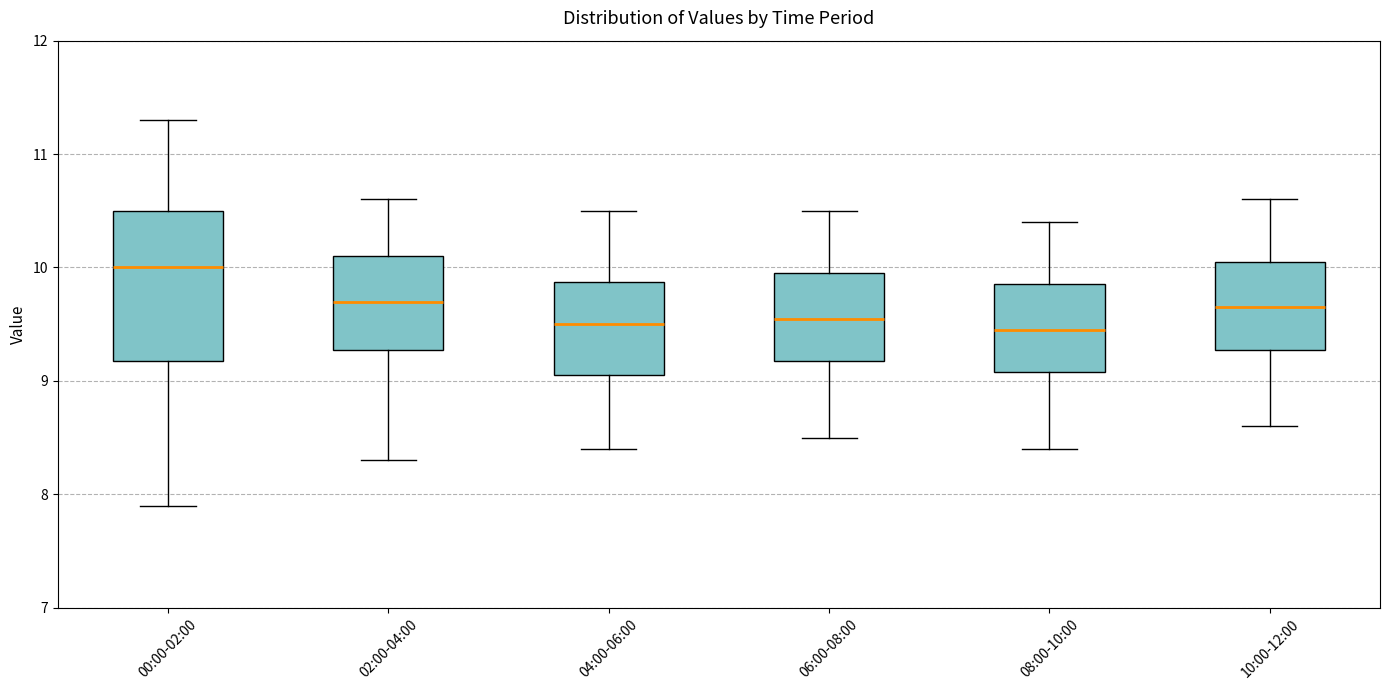

Where is the upper edge of the box for 06:00-08:00 on the y-axis? The values are not printed on the chart, so give them approximately, as read against the axis.

10.0